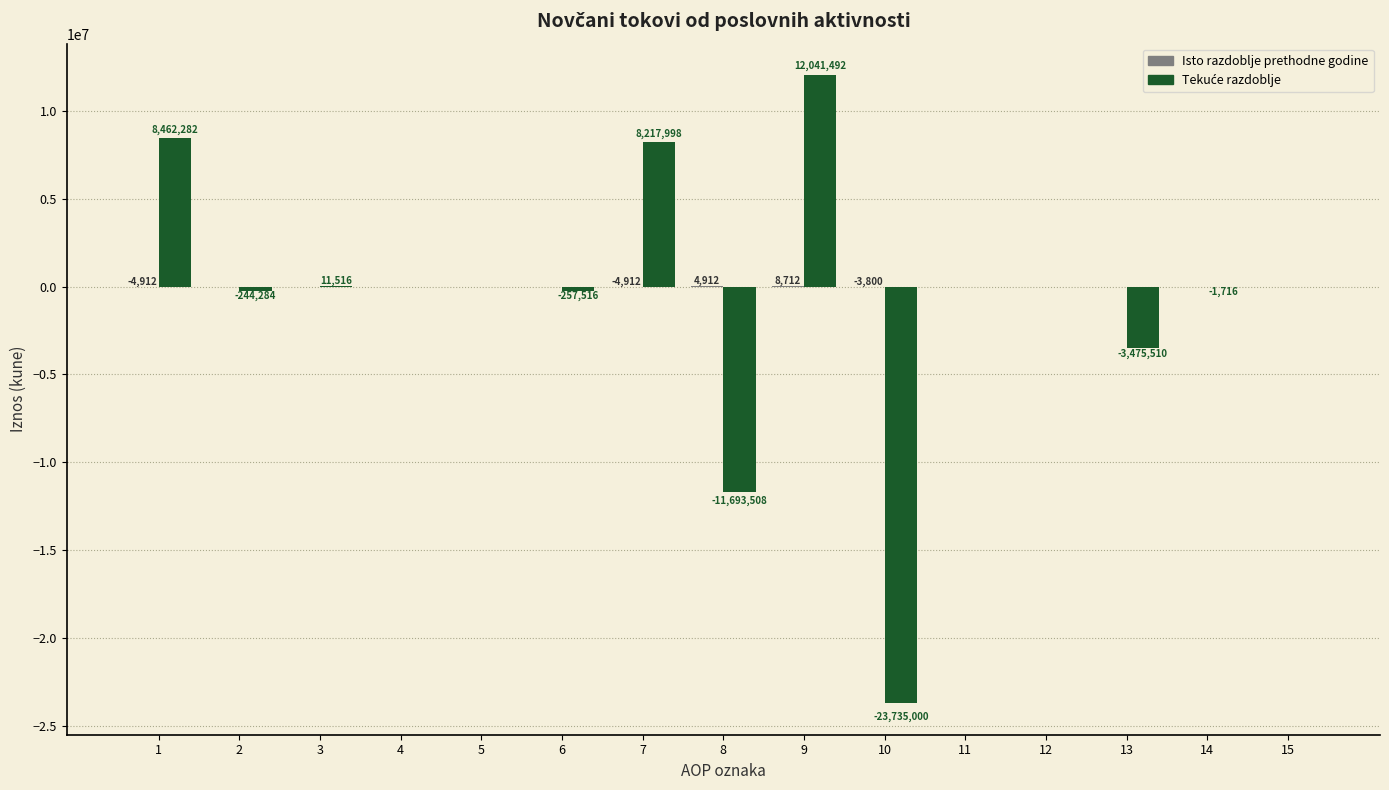

What is the maximum value shown in the chart?

12041492